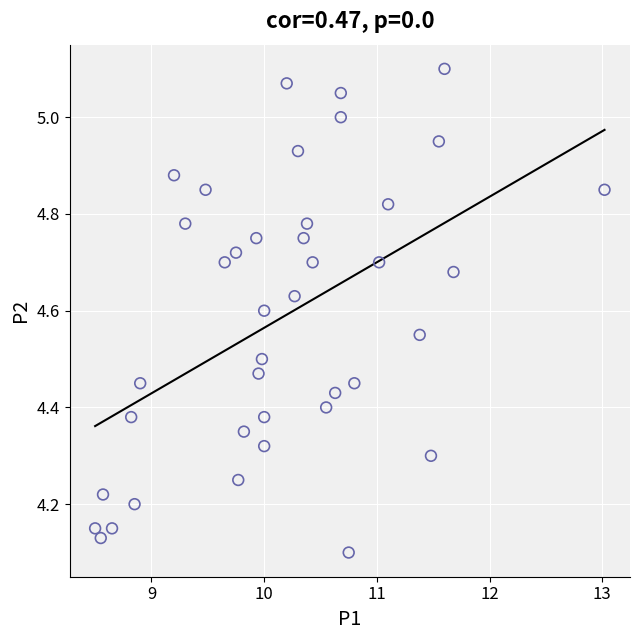

What is the range of Y values (max minus min)?

1.0